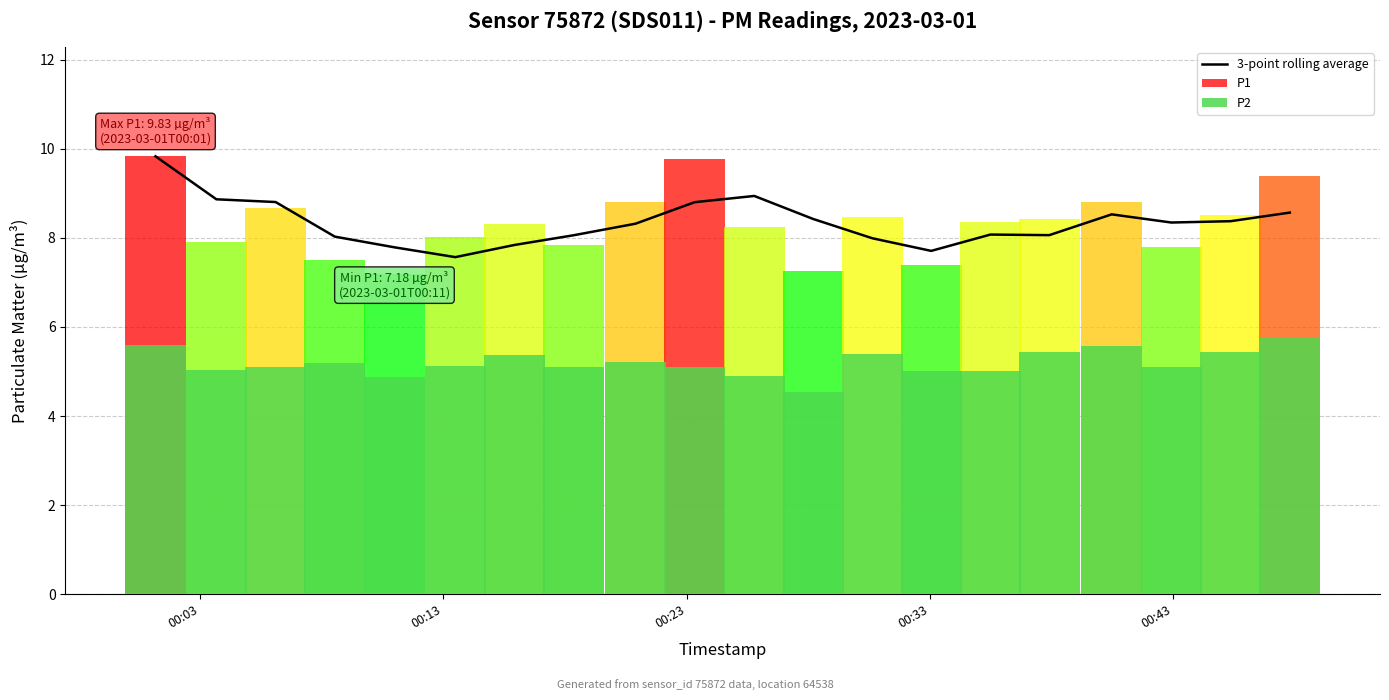

What is the average value?

8.3